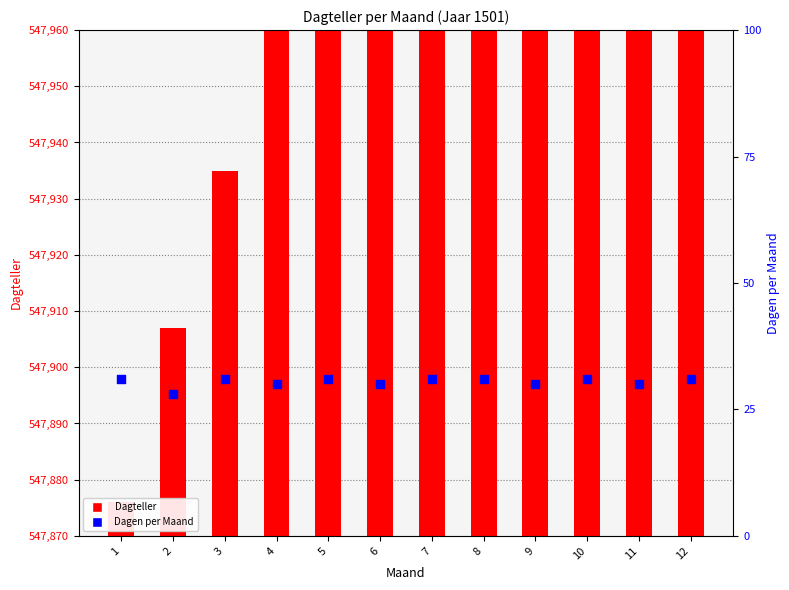

What are all the series names shown in the legend?

Dagteller, Dagen per Maand